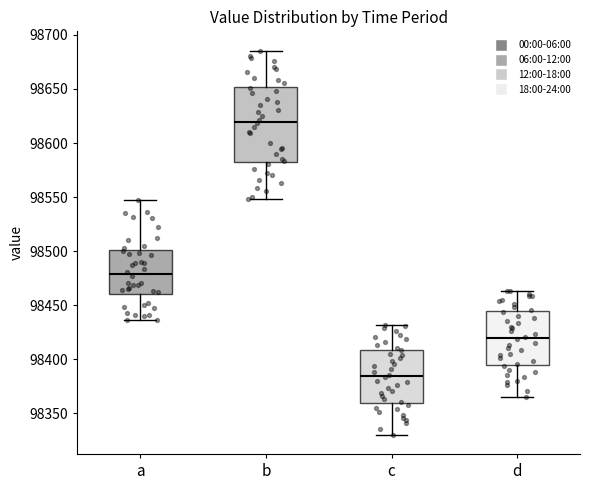

Reading left to right, transcribe this box plot: for each box, give where its median line is, the range the box spans, and where its two whiskers end, as read against the y-axis. The values are not printed on the chart, so give them approximately, as read against the axis.

a: median 98480, box 98460 to 98500, whiskers 98435 to 98545
b: median 98620, box 98585 to 98650, whiskers 98550 to 98685
c: median 98385, box 98360 to 98410, whiskers 98330 to 98430
d: median 98420, box 98395 to 98445, whiskers 98365 to 98465